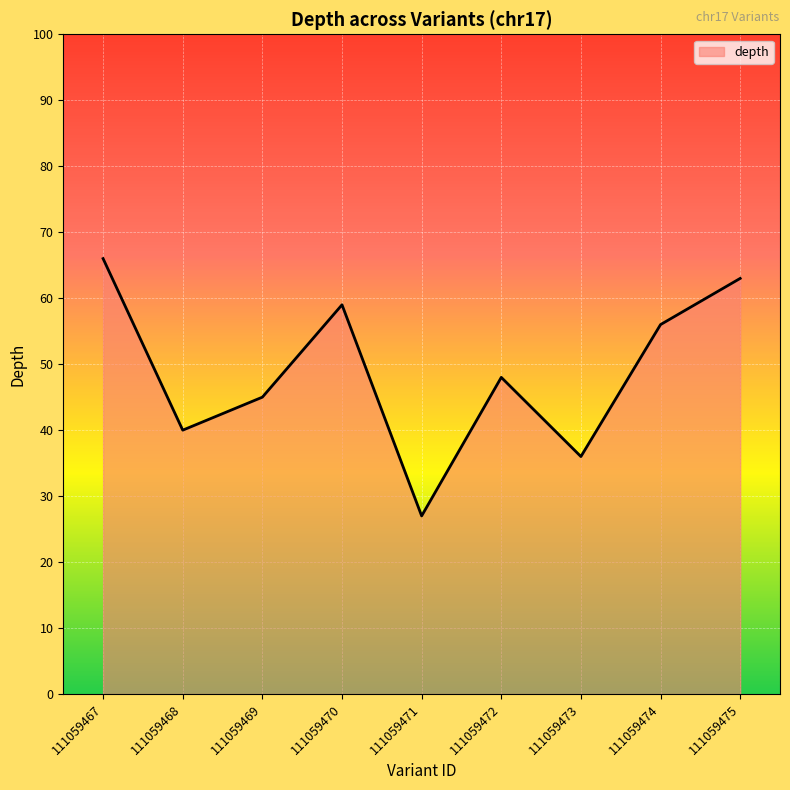

Where is the first local maximum?

111059470